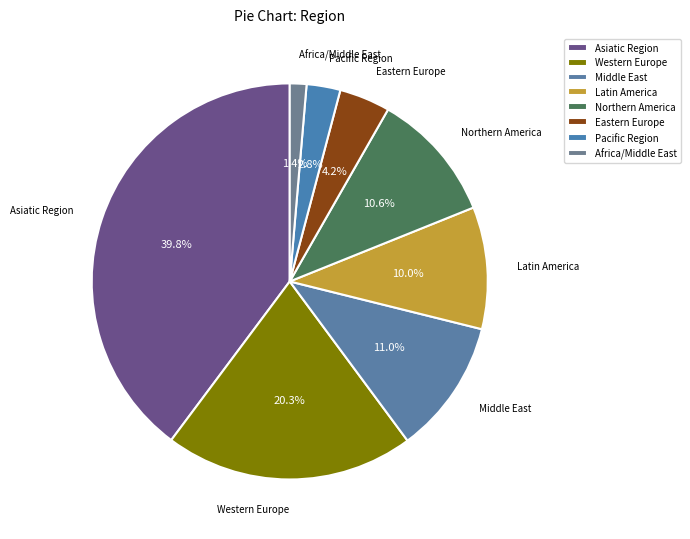

What is the smallest slice in the pie chart?

Africa/Middle East